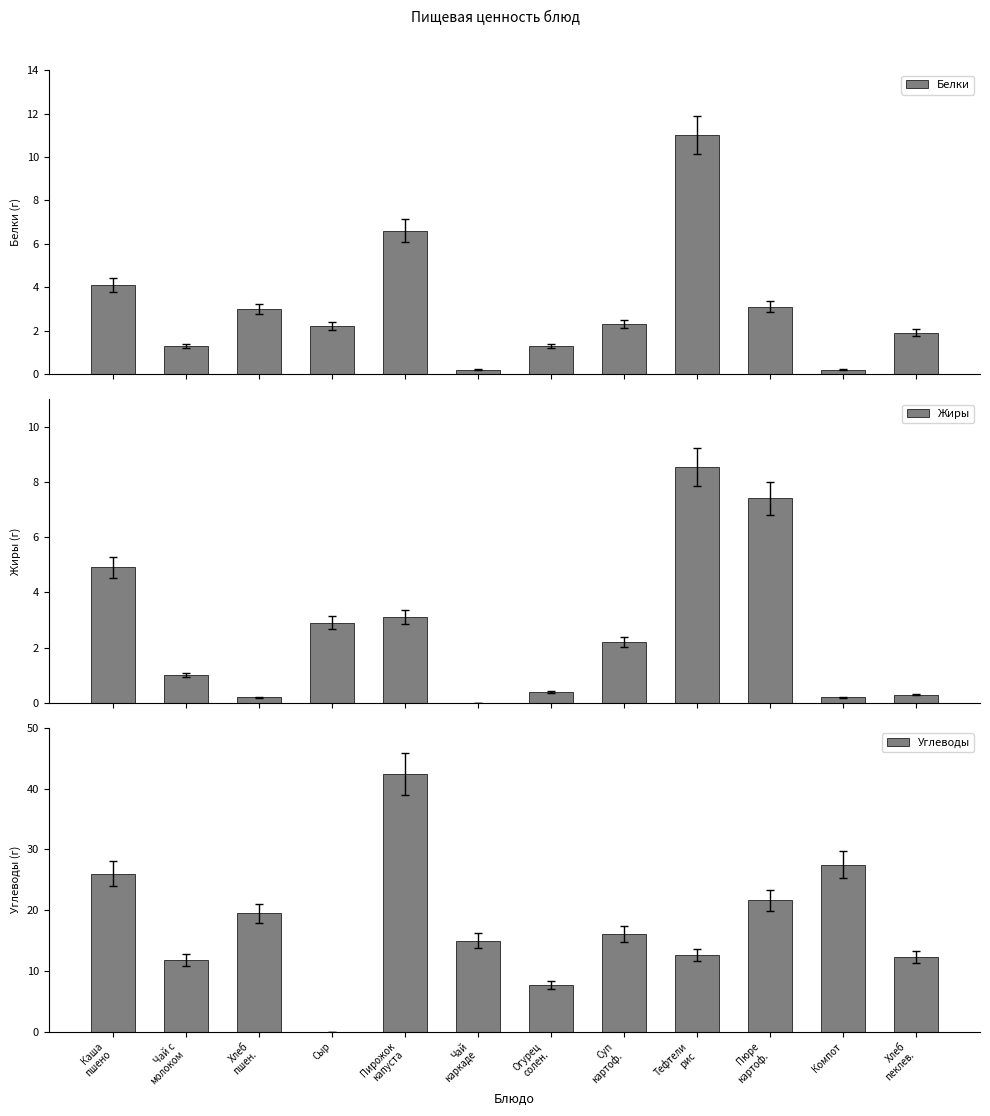

The value of Углеводы at Пюре
картоф. is 9.5. True or false?

False